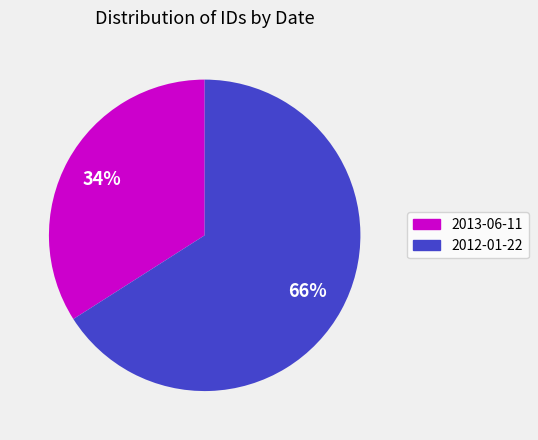

Is the sum of 2012-01-22 and 2013-06-11 greater than half?

Yes